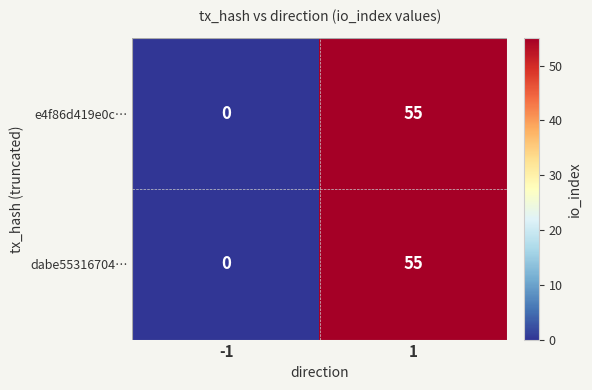

What value does the e4f86d419e0c… series have at 1?

55